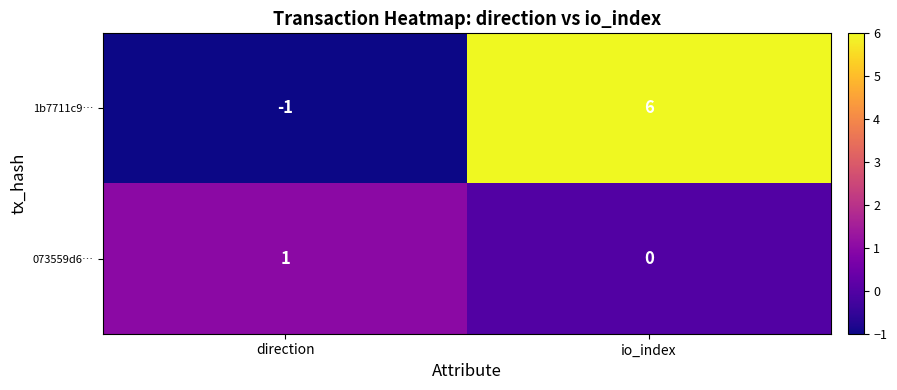

Which category has the highest value across all series?

io_index